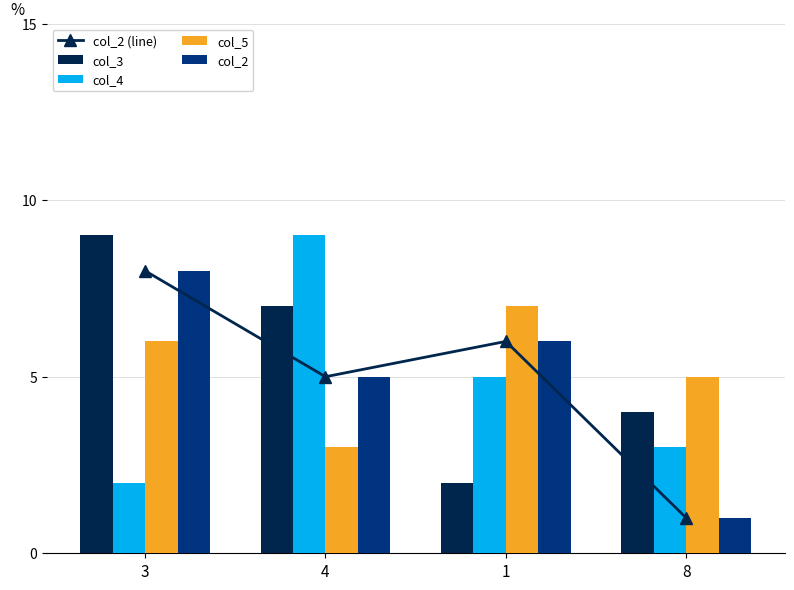

What is the average value of the col_3 series?

6